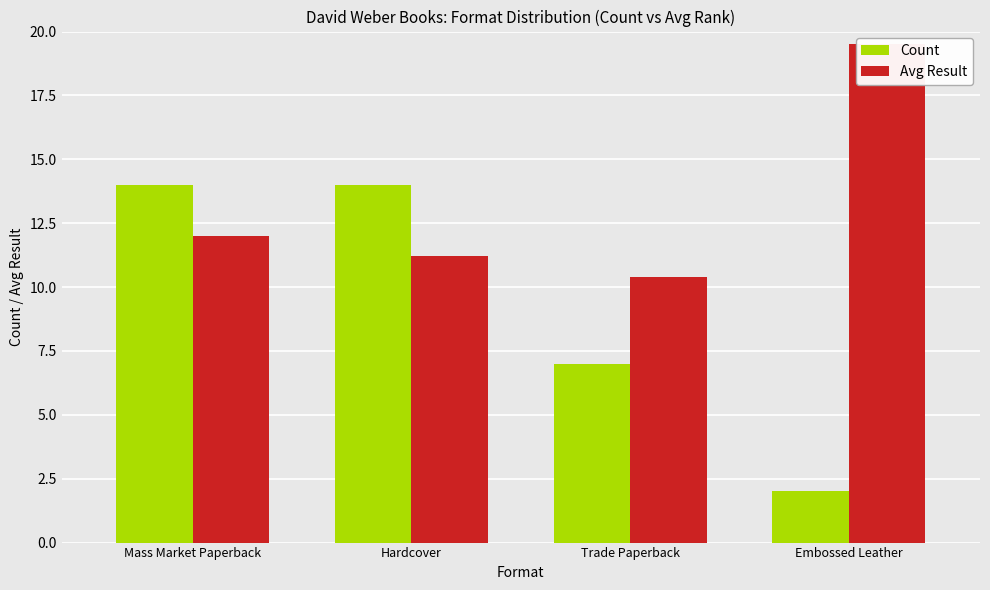

What is the sum of the Count values at Mass Market Paperback and Embossed Leather?

16.0